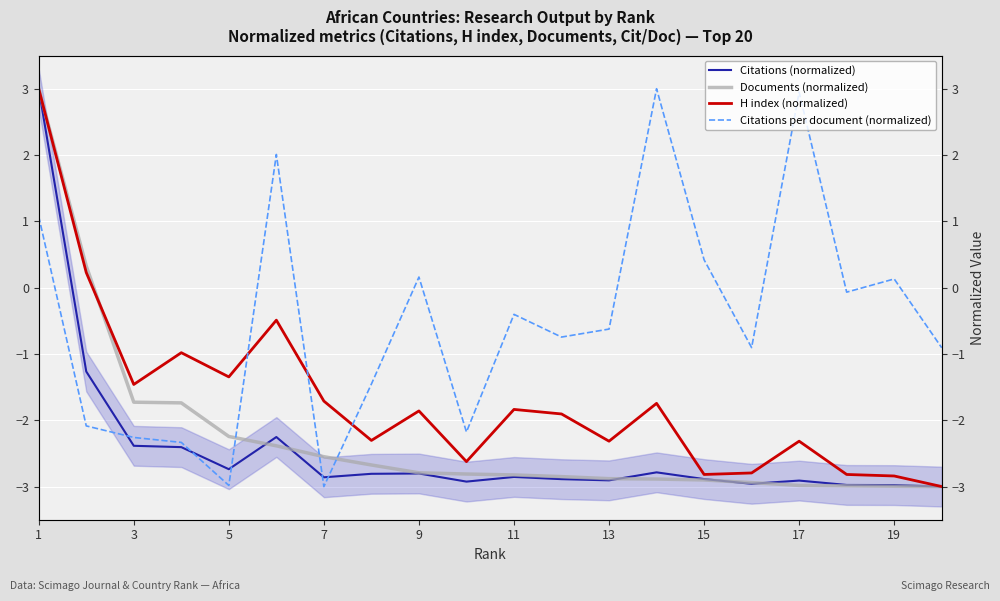

How many interior local peaks does the H index (normalized) series have?

6